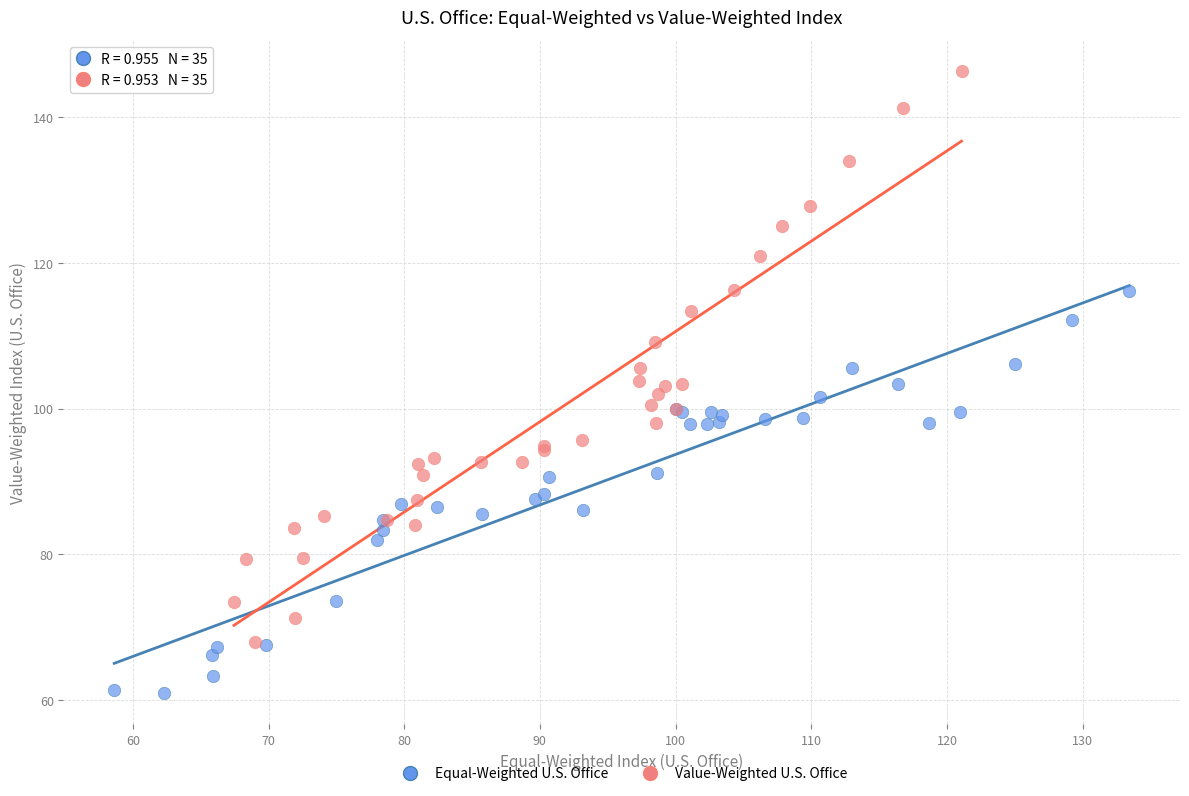

Which series reaches the minimum Y coordinate?

Equal-Weighted U.S. Office